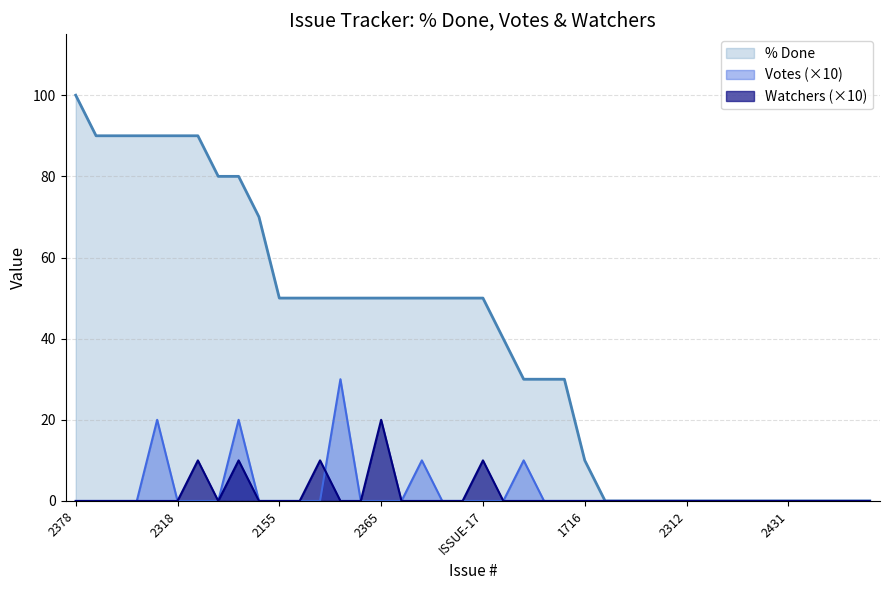

What position from the left is 2359?

7